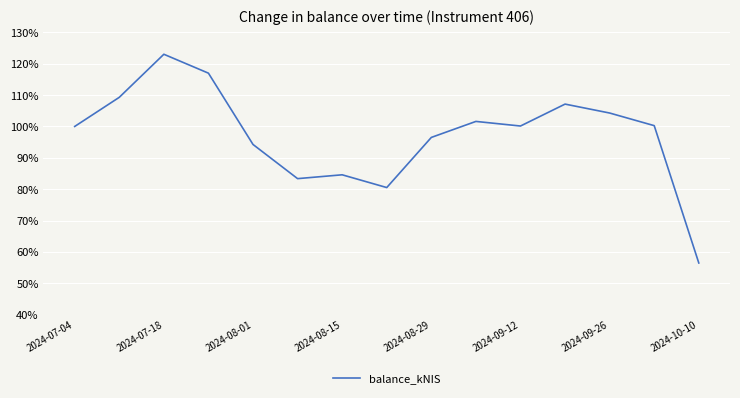

What is the minimum value shown in the chart?

56.5